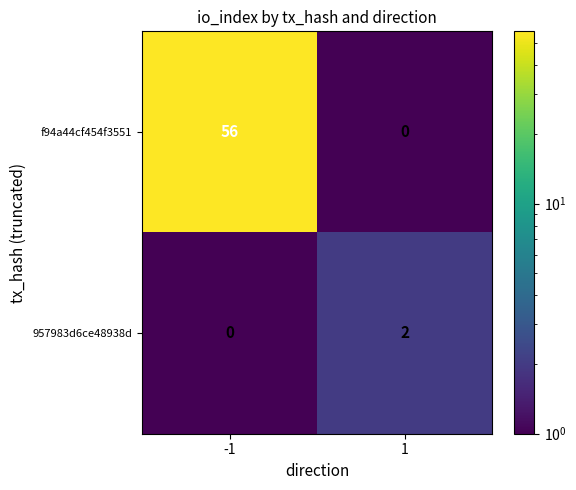

At how many categories does at least one series exceed 7?

1